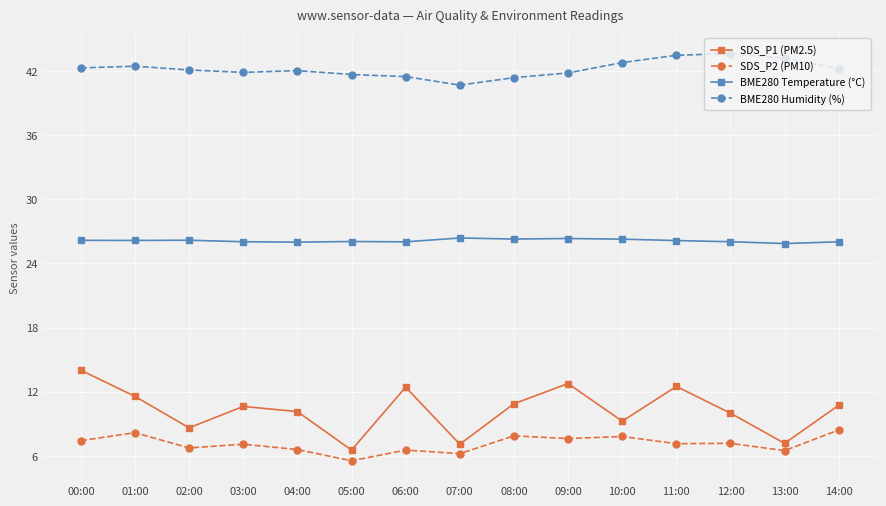

The value of SDS_P2 (PM10) at 08:00 is 7.9. True or false?

True